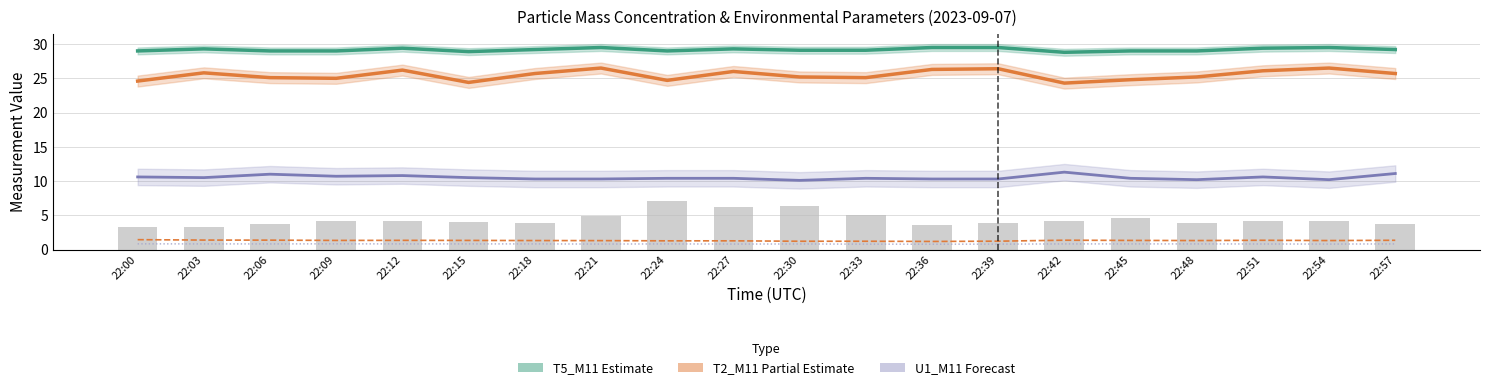

The X0_M11 series shows 6.3 at 22:27. True or false?

True